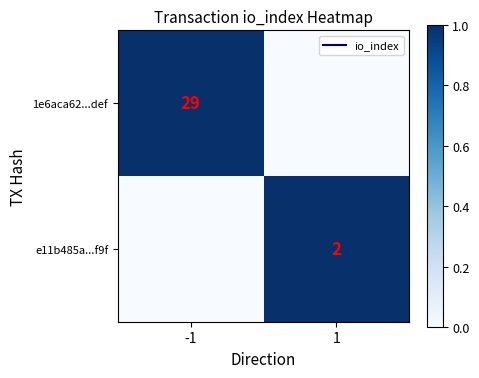

How many data points in e11b485a...f9f are less than 1?

1